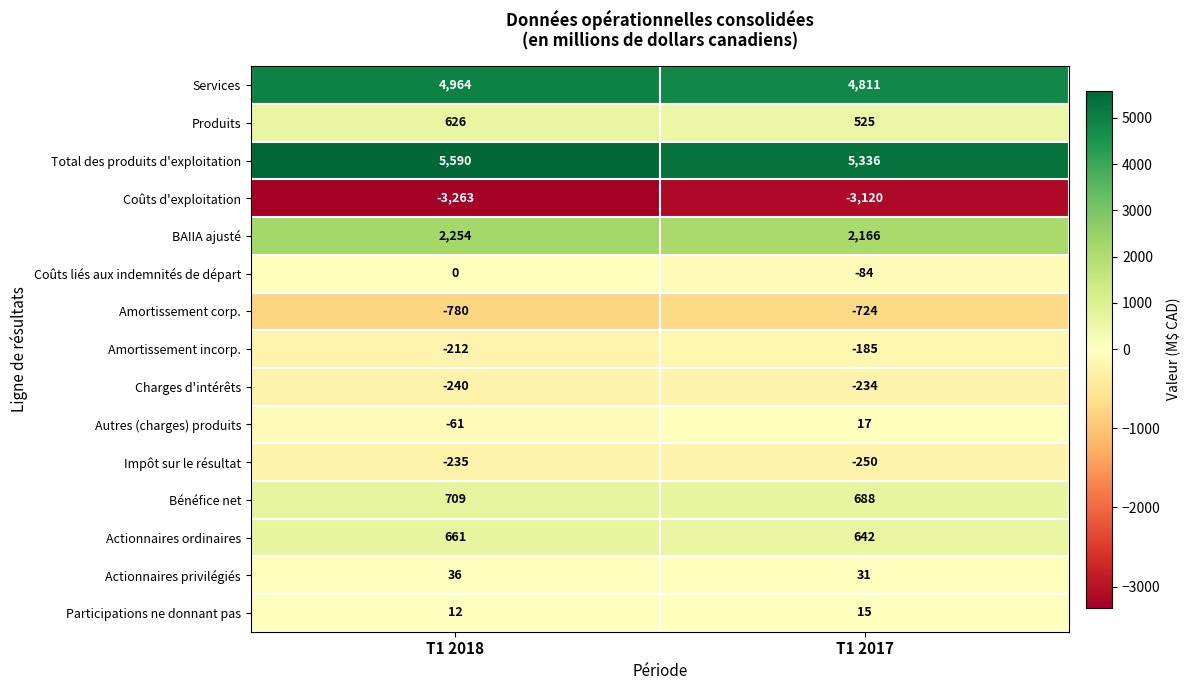

Reading left to right, what are all the values shown in this chart?

Services: 4964	4811
Produits: 626	525
Total des produits d'exploitation: 5590	5336
Coûts d'exploitation: -3263	-3120
BAIIA ajusté: 2254	2166
Coûts liés aux indemnités de départ: 0	-84
Amortissement corp.: -780	-724
Amortissement incorp.: -212	-185
Charges d'intérêts: -240	-234
Autres (charges) produits: -61	17
Impôt sur le résultat: -235	-250
Bénéfice net: 709	688
Actionnaires ordinaires: 661	642
Actionnaires privilégiés: 36	31
Participations ne donnant pas: 12	15